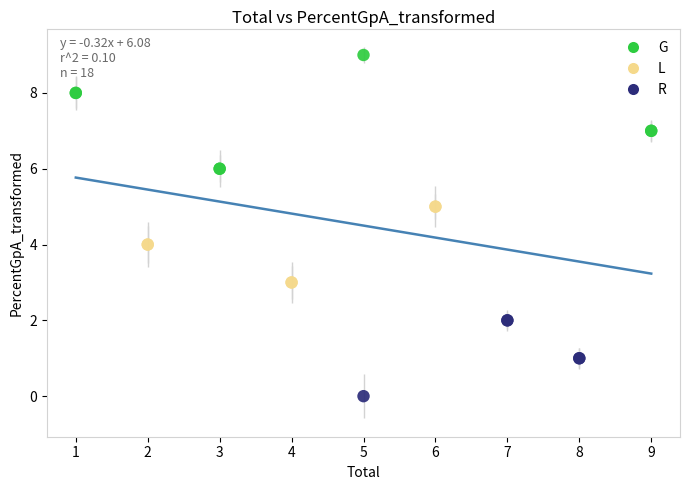

Which series has the largest Y range (max minus min)?

G